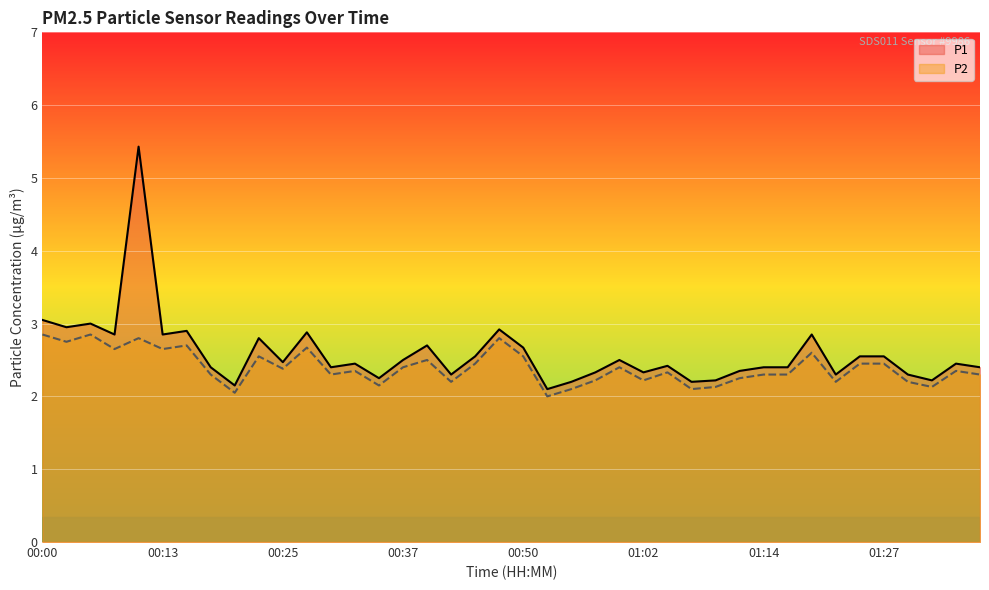

Read the P2 value at 01:14.

2.3